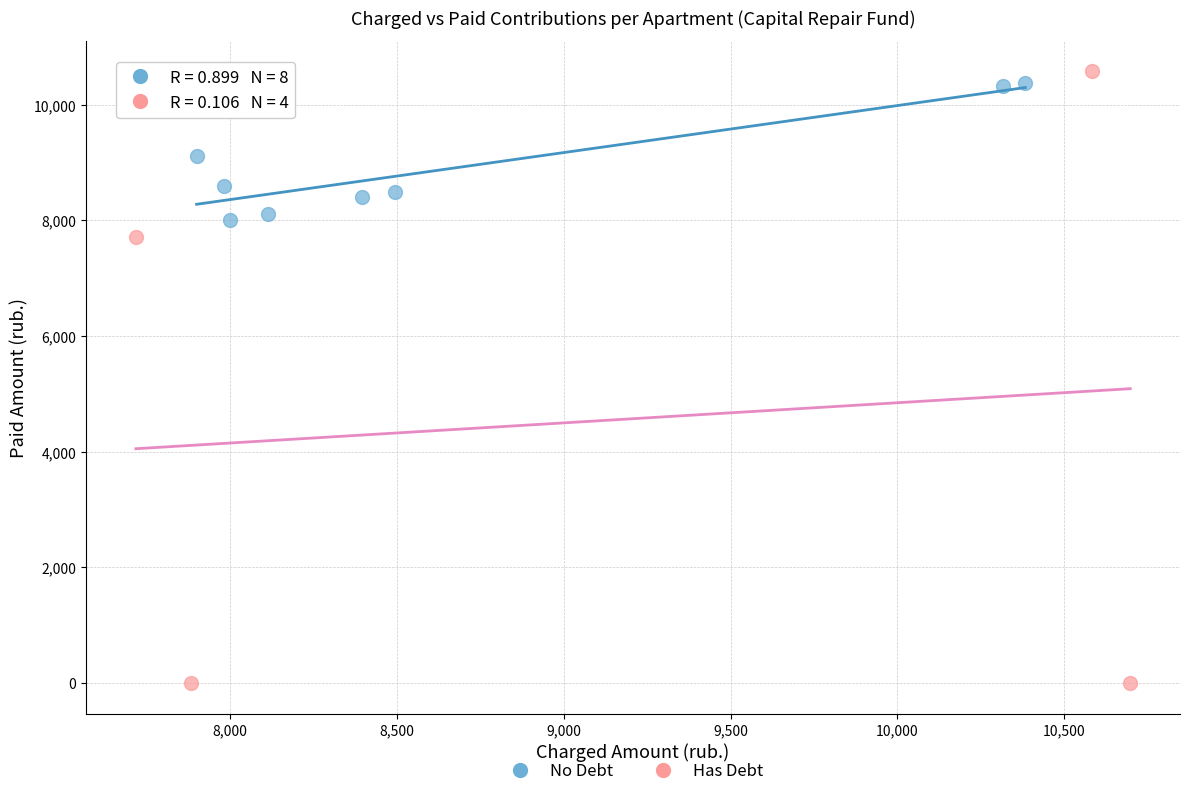

Which series contains the lowest Y value?

Has Debt